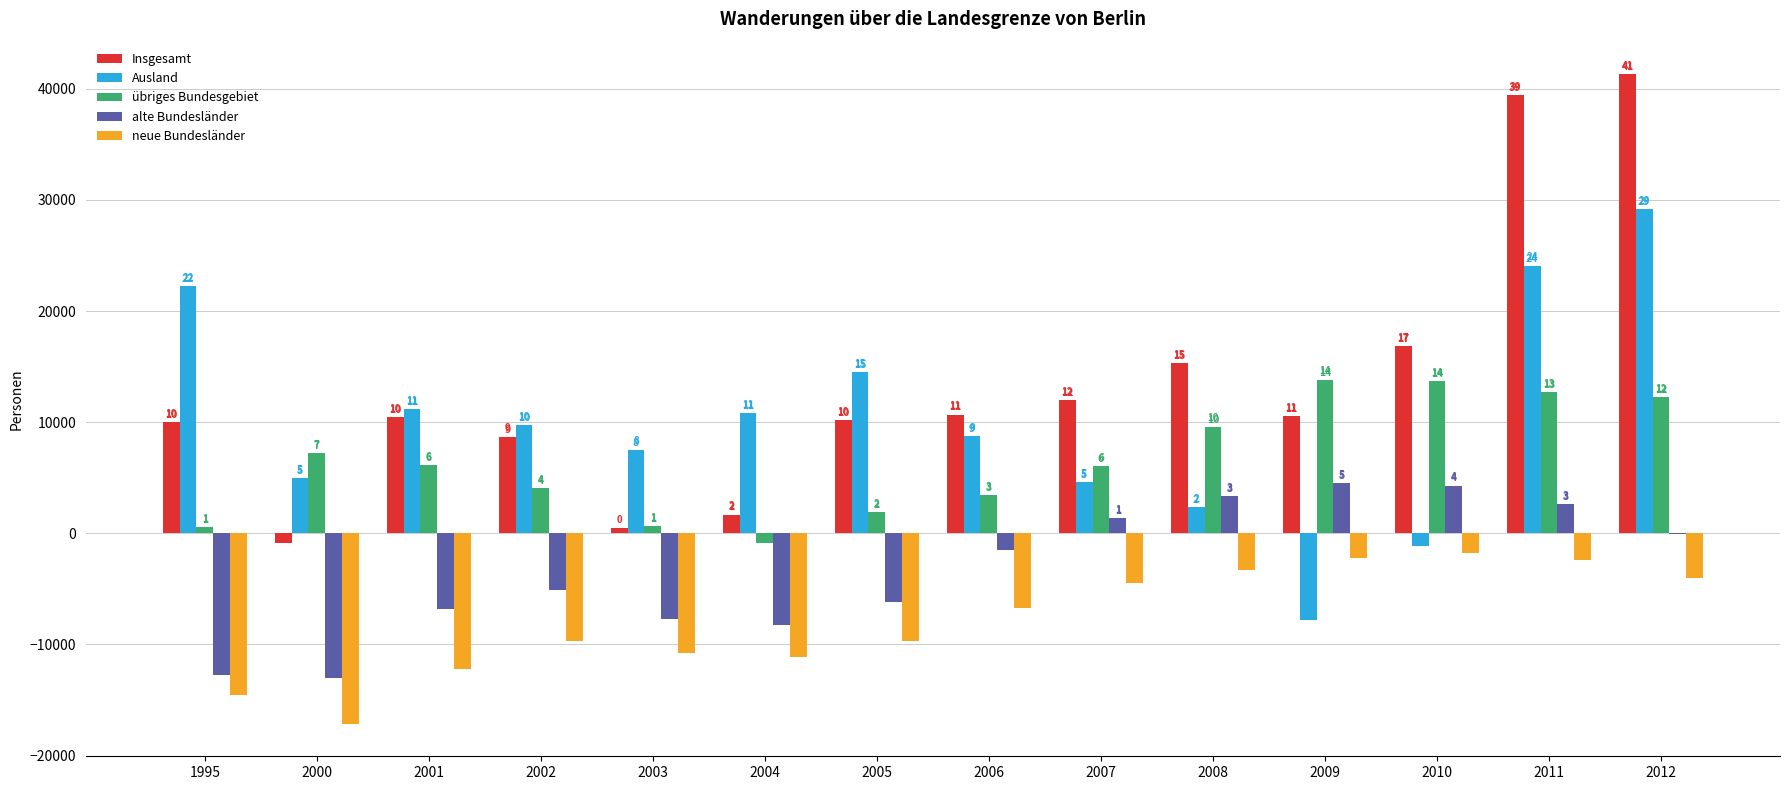

What are all the series names shown in the legend?

Insgesamt, Ausland, übriges Bundesgebiet, alte Bundesländer, neue Bundesländer